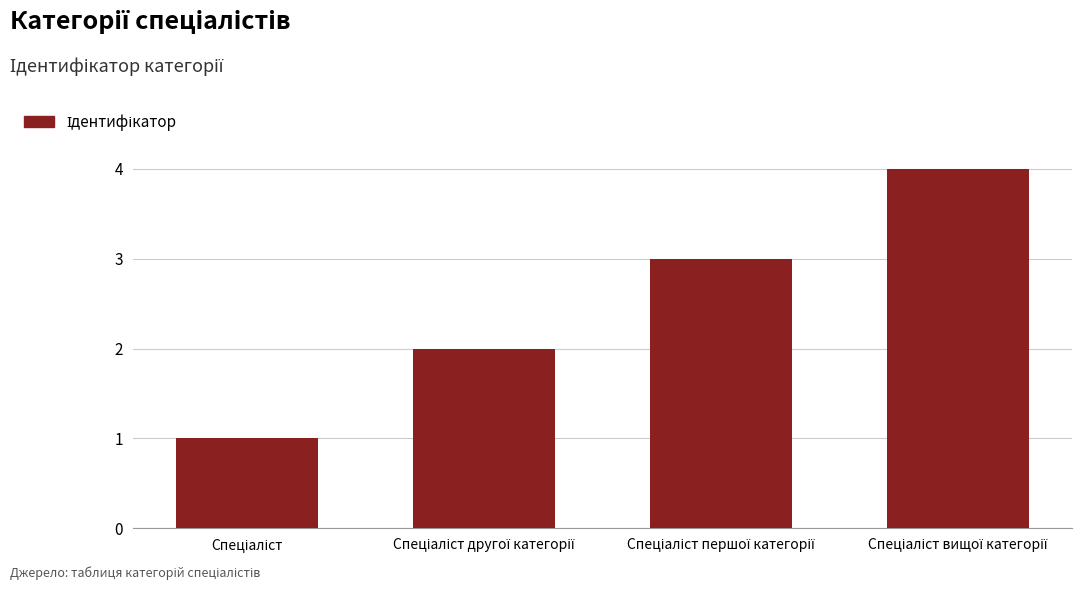

What is the sum of all values?

10